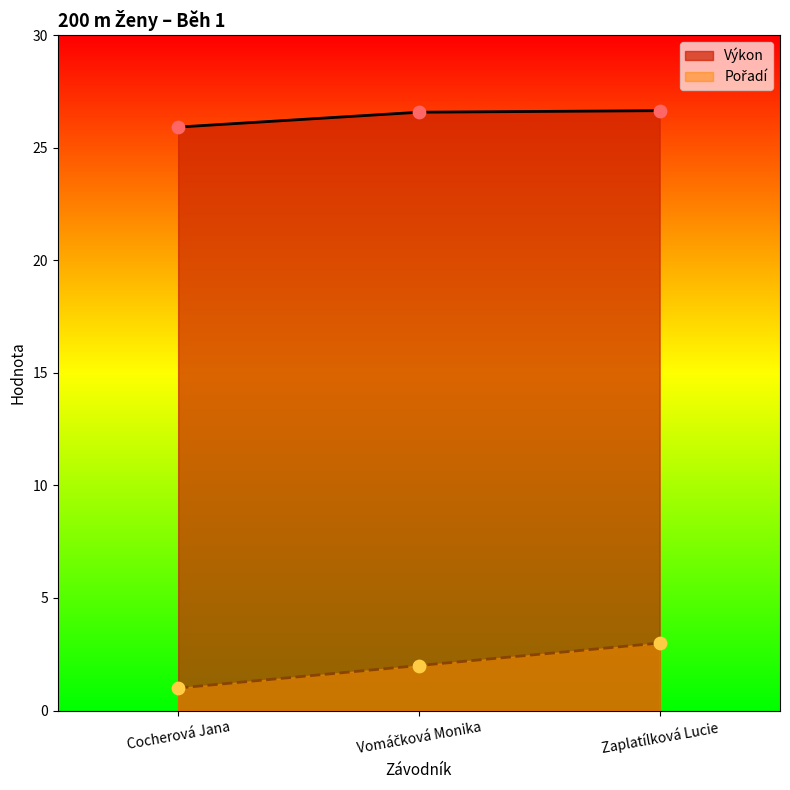

Which series contains the lowest Y value?

Pořadí